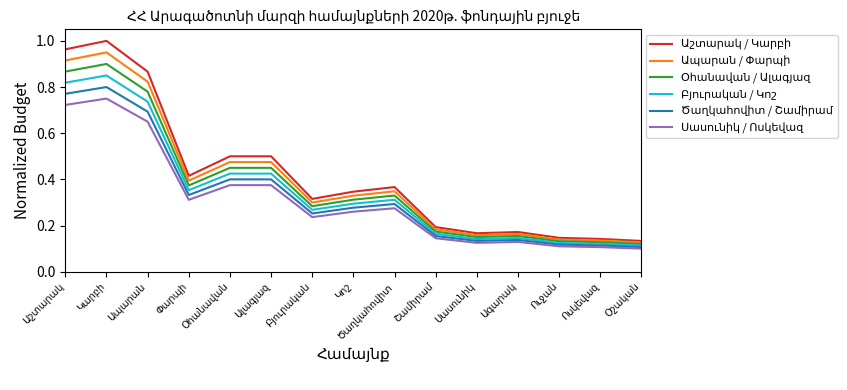

Rank the series by their average value, from lowest to highest.

Սասունիկ / Ոսկեվազ, Ծաղկահովիտ / Շամիրամ, Բյուրական / Կոշ, Օհանավան / Ալագյազ, Ապարան / Փարպի, Աշտարակ / Կարբի